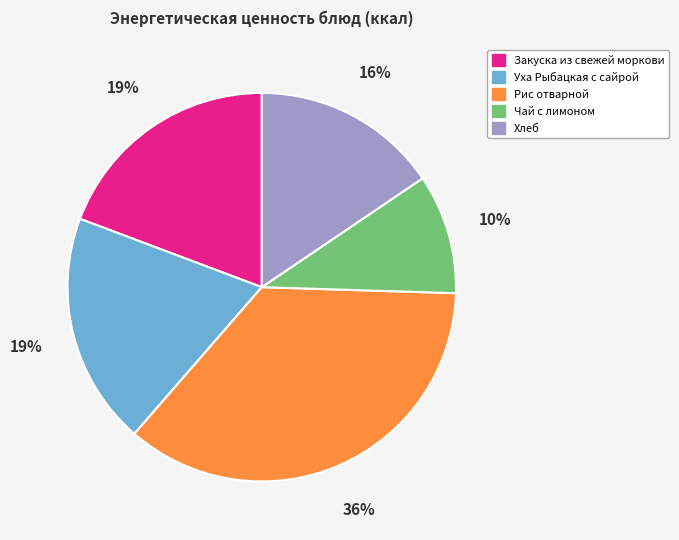

How many segments does this pie chart have?

5